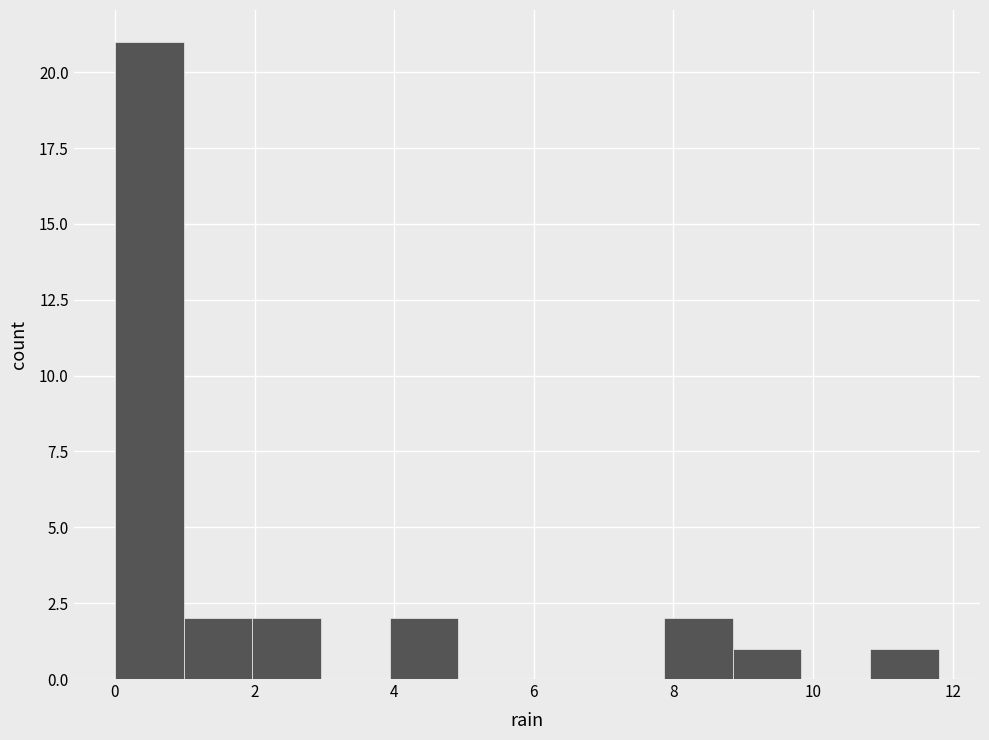

Reading left to right, transcribe this chart: for each bar, give the range it covers on the x-axis and its height. Neither the bar edges nor the heights are printed on the chart, so give them approximately, as read against the axes.

0.0 to 1.0: 21
1.0 to 2.0: 2
2.0 to 3.0: 2
3.0 to 4.0: 0
4.0 to 5.0: 2
5.0 to 6.0: 0
6.0 to 6.8: 0
6.8 to 7.8: 0
7.8 to 8.8: 2
8.8 to 9.8: 1
9.8 to 10.8: 0
10.8 to 11.8: 1